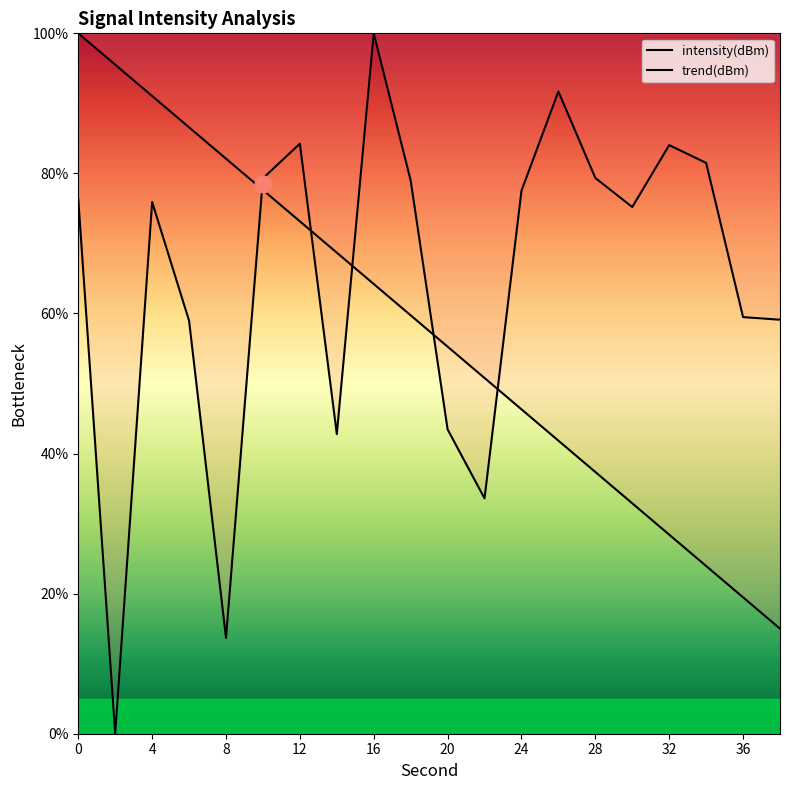

What is the difference between the second highest and minimum values?

91.7